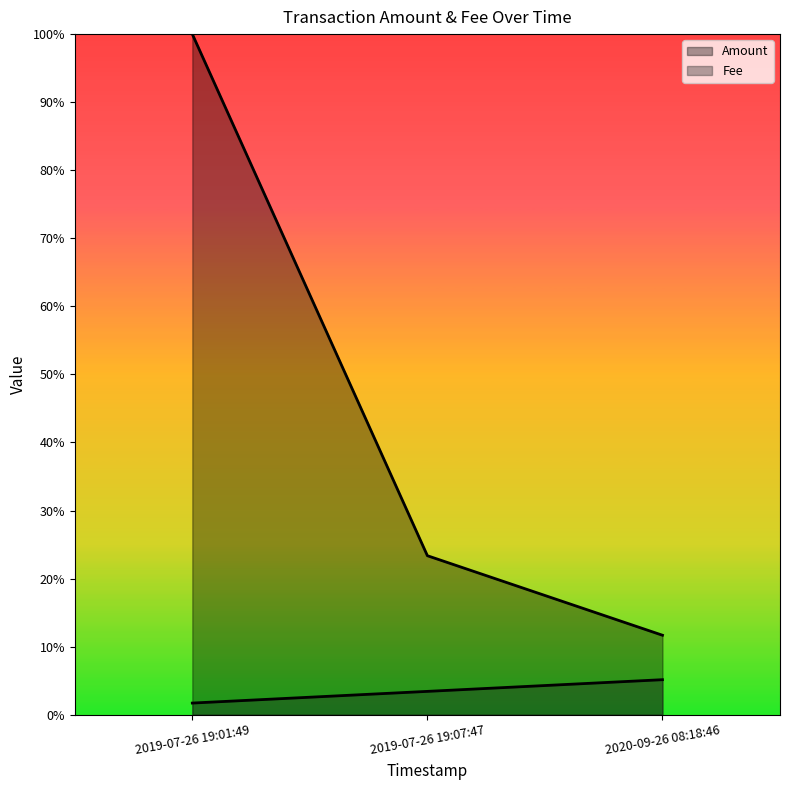

What are all the series names shown in the legend?

Amount, Fee